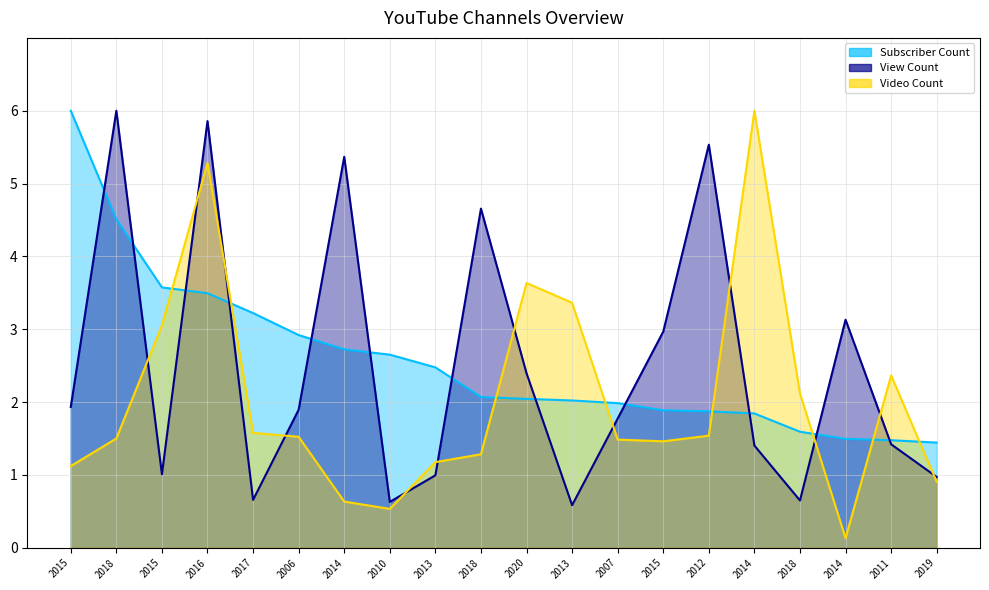

What is the minimum value shown in the chart?

0.1